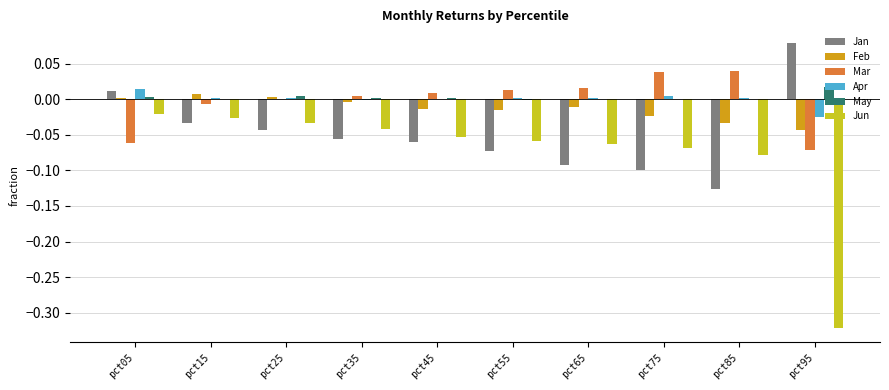

Between pct75 and pct85, which series saw the biggest shift?

Jan